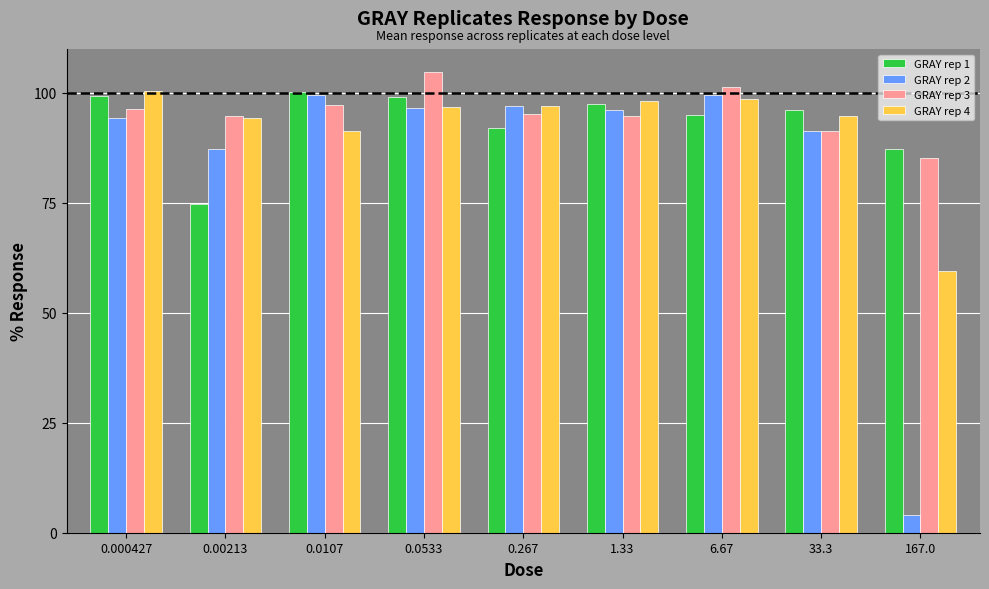

How many series are shown in this chart?

4